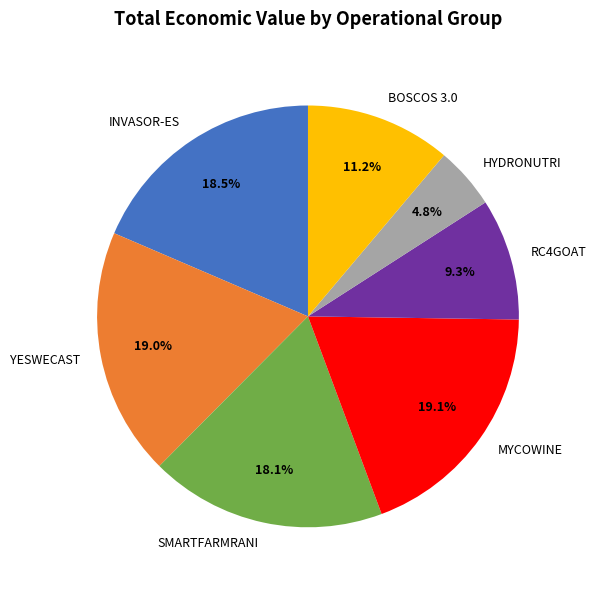

Is there a majority slice in this chart?

No